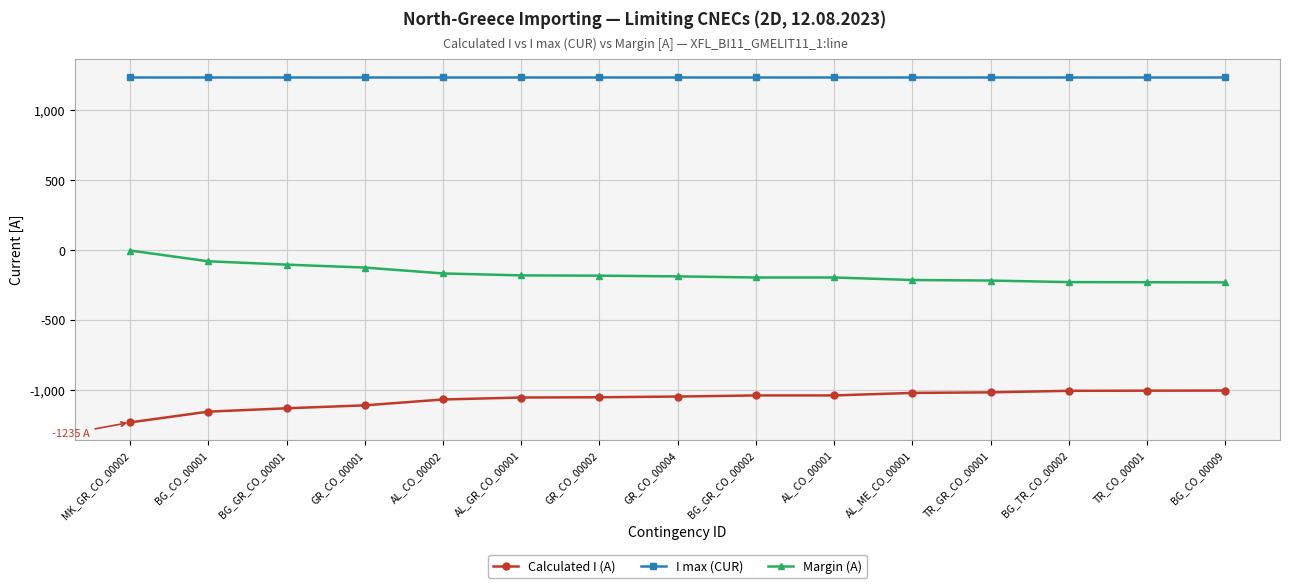

What is the spread (max minus min) of values at BG_CO_00009?

2247